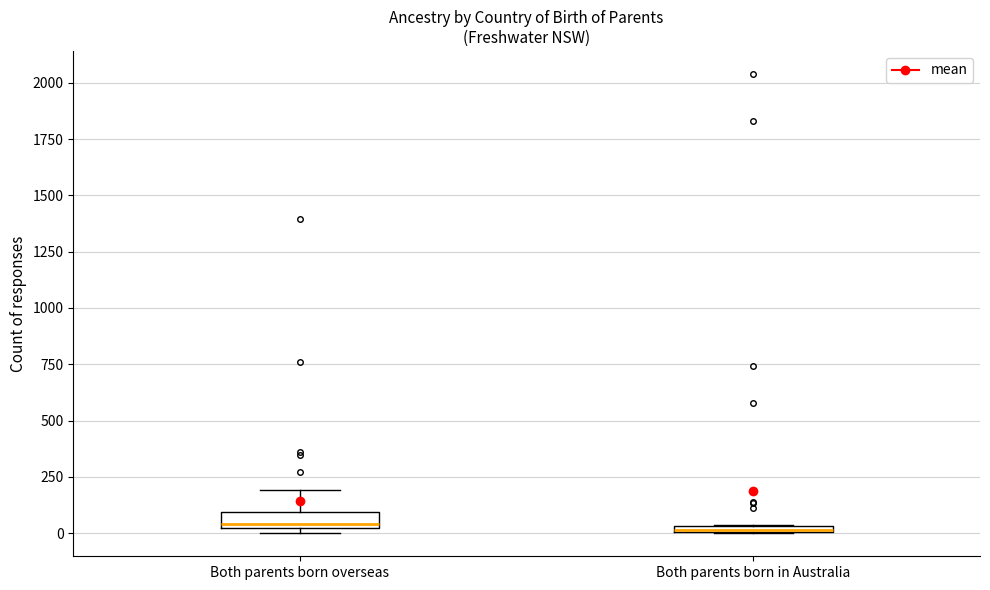

Where is the lower edge of the box for Both parents born overseas on the y-axis? The values are not printed on the chart, so give them approximately, as read against the axis.

0